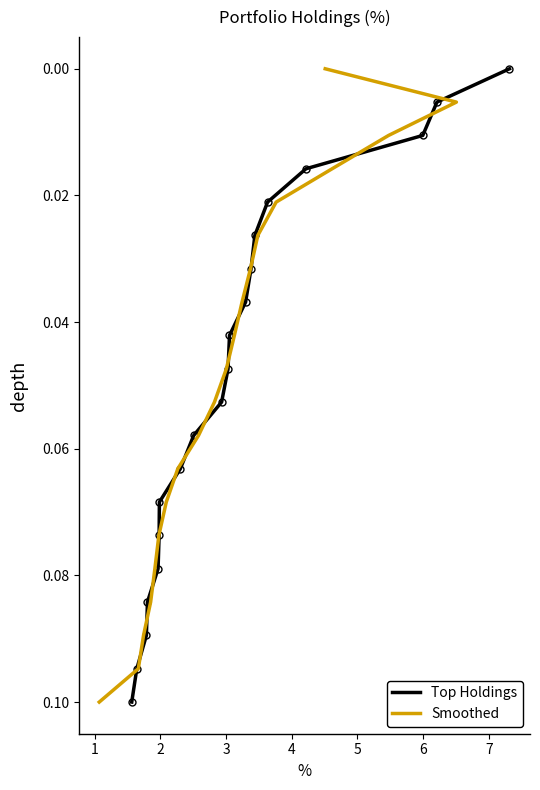

What is the greatest value displayed?

0.1